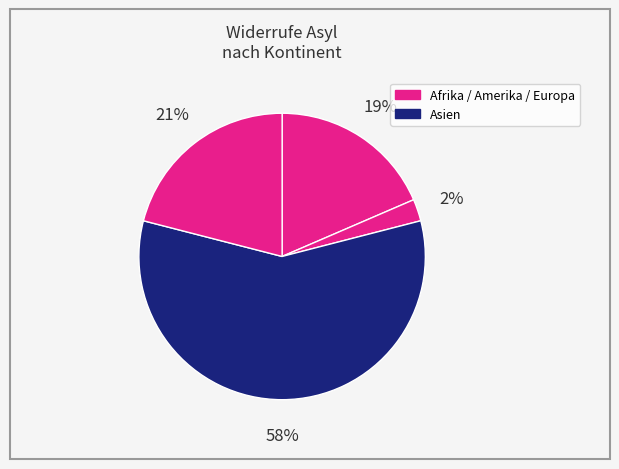

How many slices are in this pie chart?

4